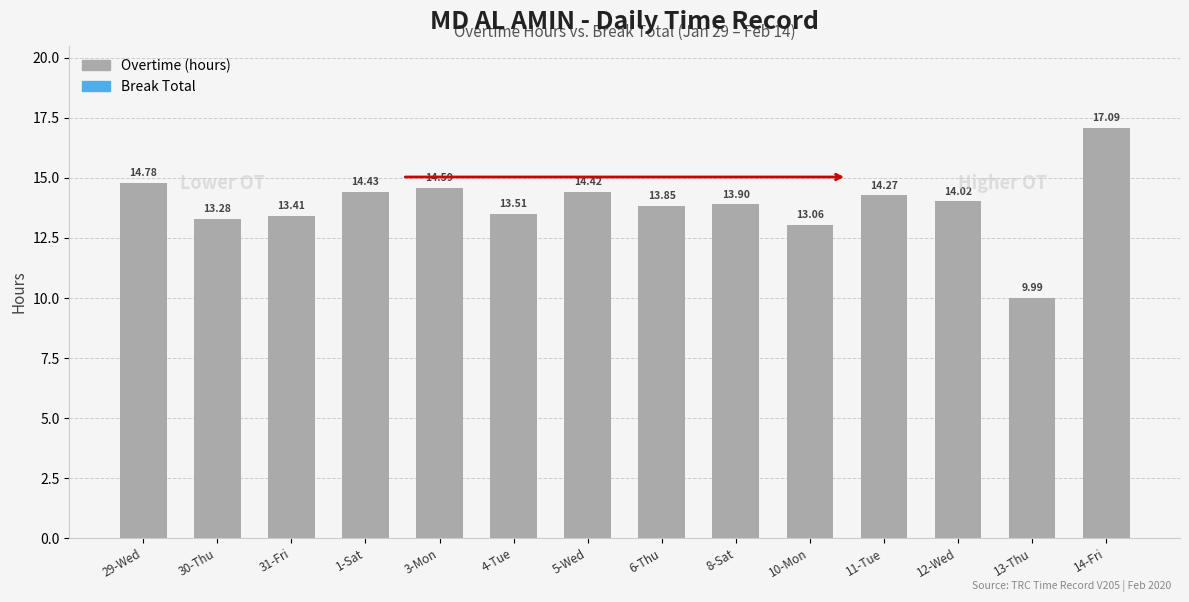

List the labels in order of value, largest first.

14-Fri, 29-Wed, 3-Mon, 1-Sat, 5-Wed, 11-Tue, 12-Wed, 8-Sat, 6-Thu, 4-Tue, 31-Fri, 30-Thu, 10-Mon, 13-Thu